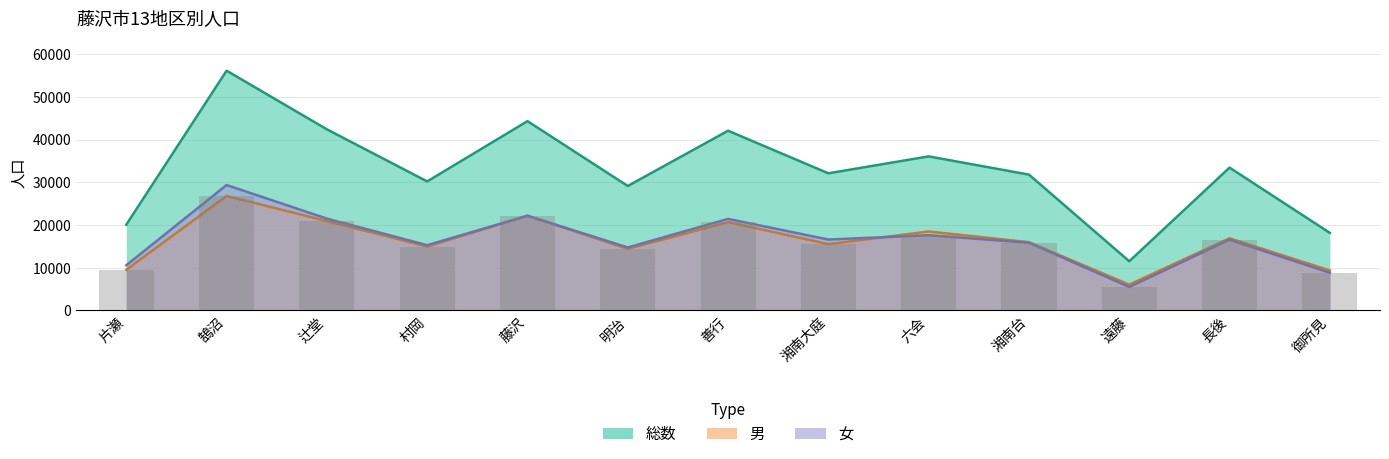

What are all the series names shown in the legend?

総数, 男, 女